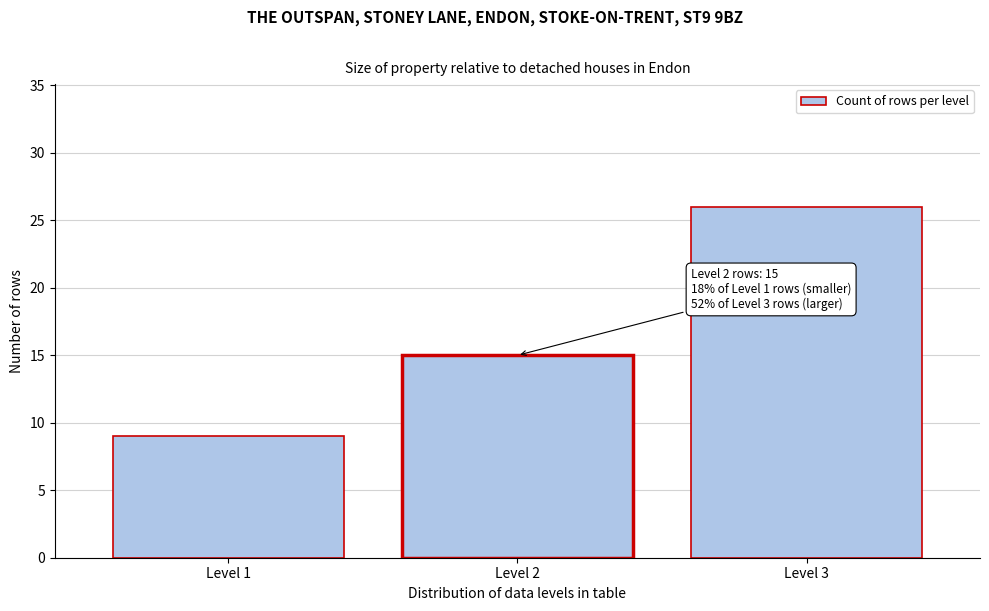

Reading left to right, list all the values displayed in this chart.

Level 1=9	Level 2=15	Level 3=26